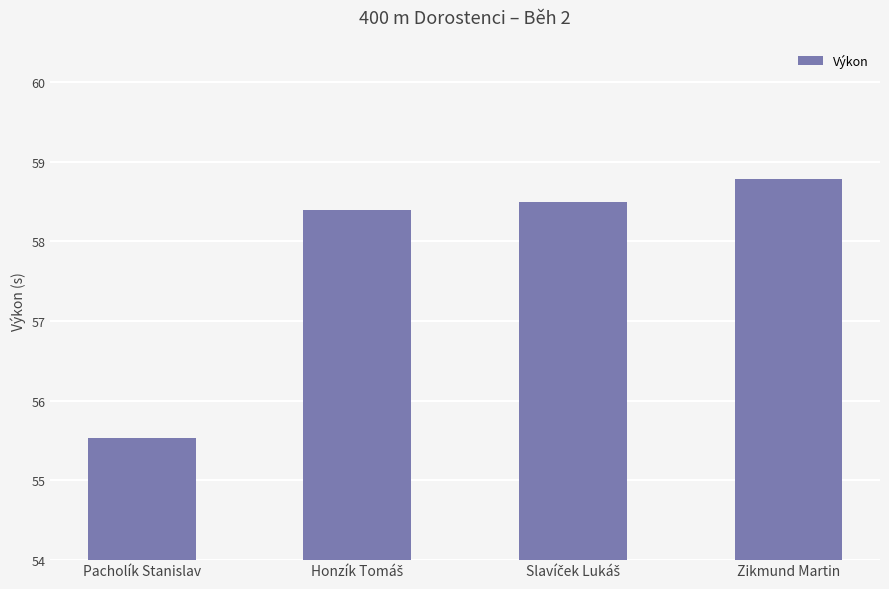

Reading left to right, extract all data points from this chart.

55.5	58.4	58.5	58.8